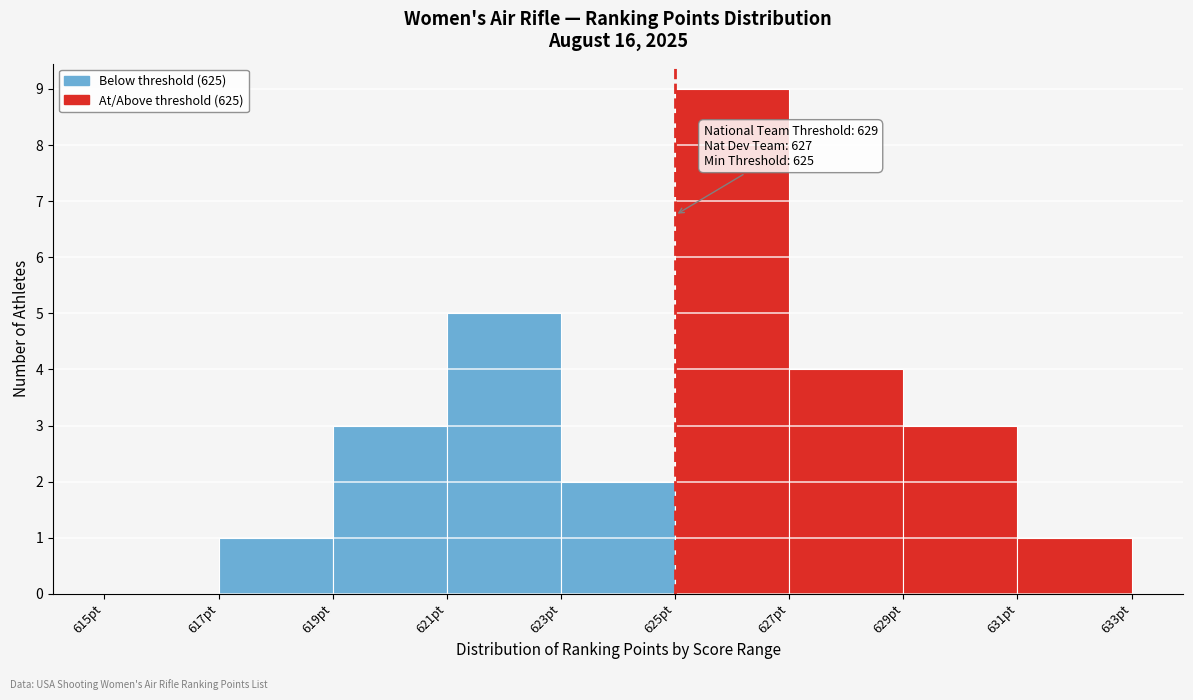

Over which range of the x-axis is the bar tallest?

625 to 627